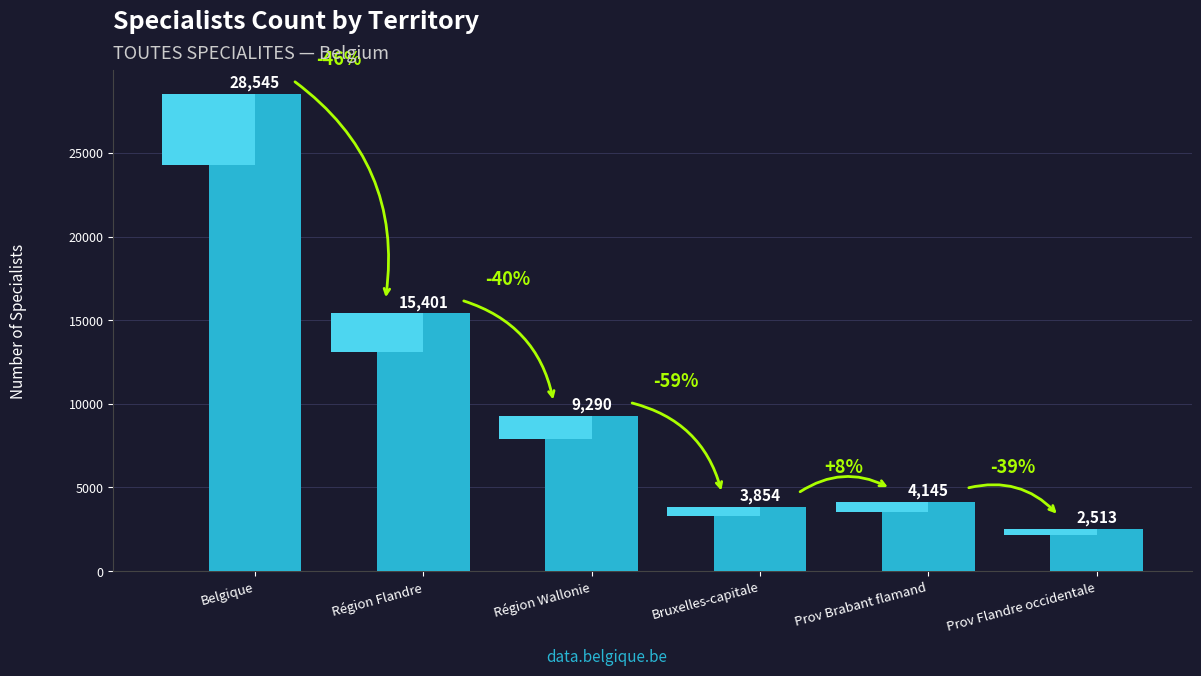

At which category does the chart reach its peak across all series?

Belgique